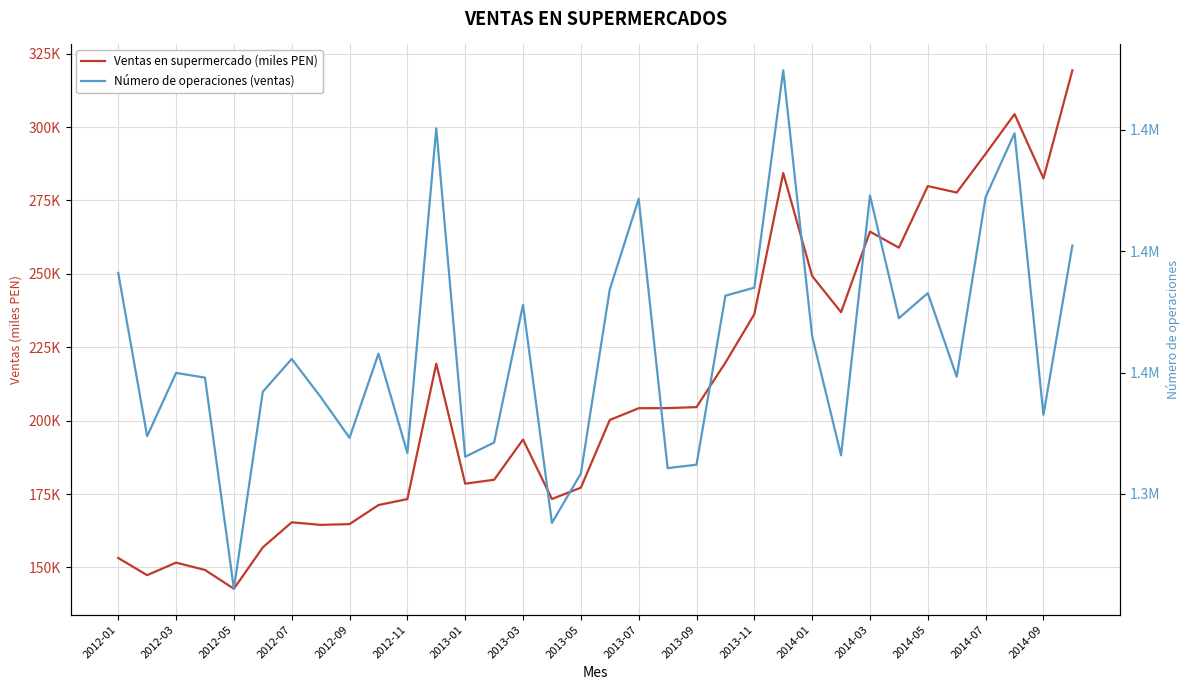

True or false: Ventas en supermercado (miles PEN) has a value of 153207.0 at 2012-01.

True